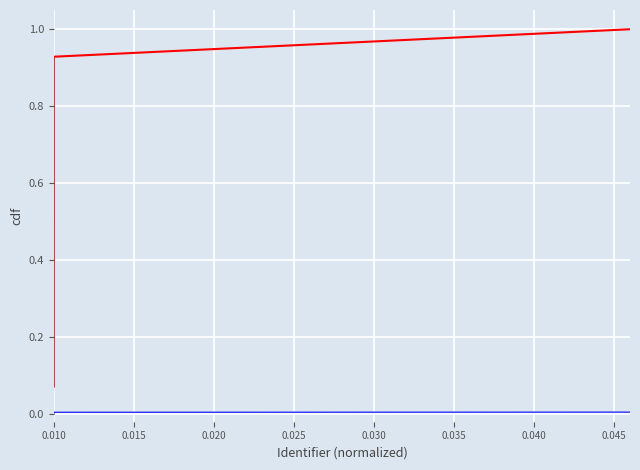

What is the maximum value shown in the chart?

1.0